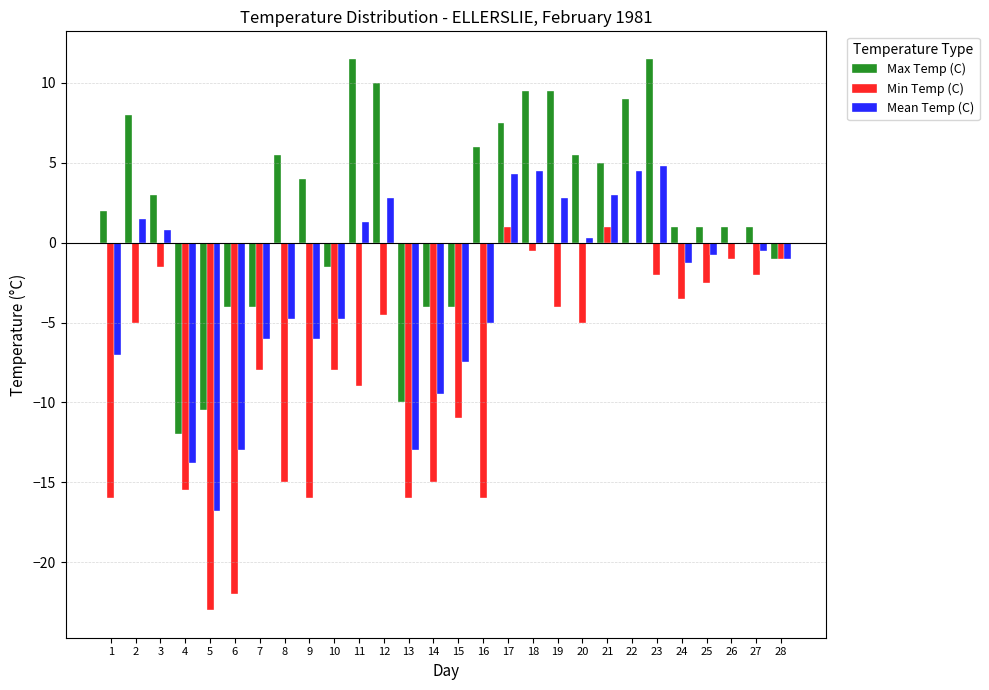

What value does the Max Temp (C) series have at 10?

-1.5